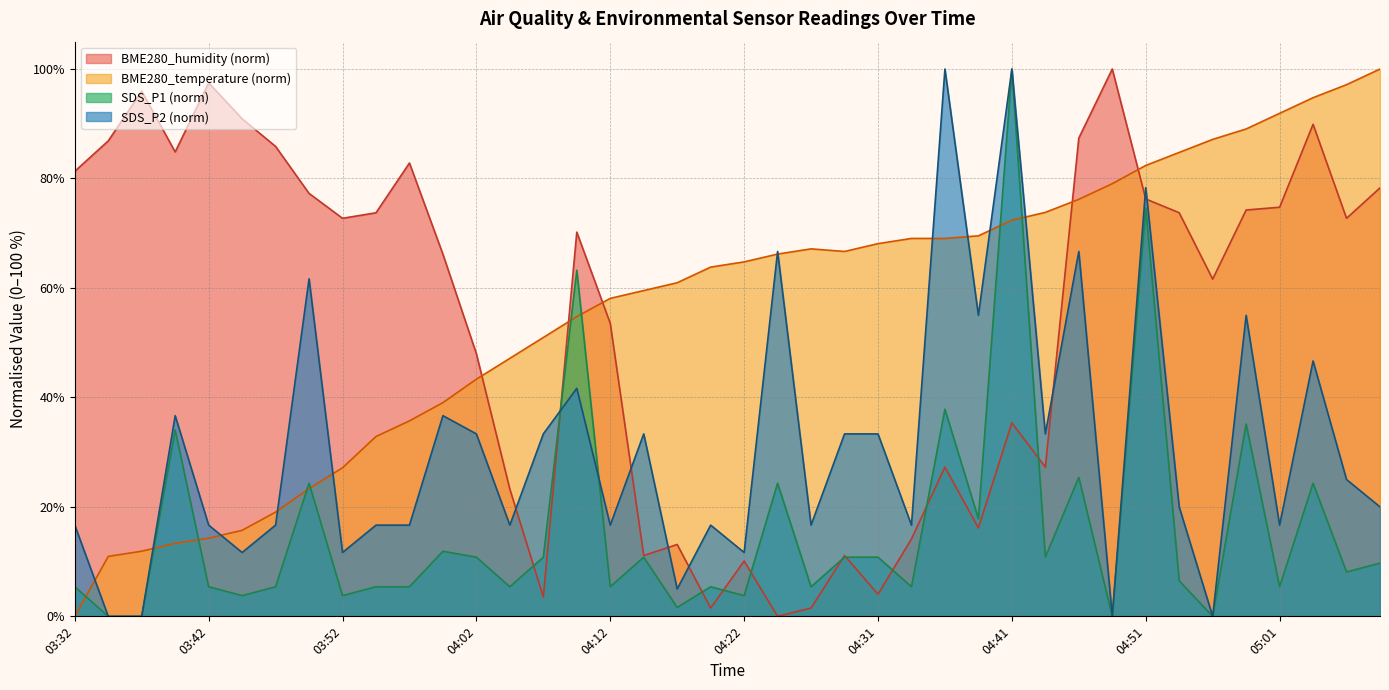

True or false: BME280_humidity and BME280_temperature intersect in this chart.

True